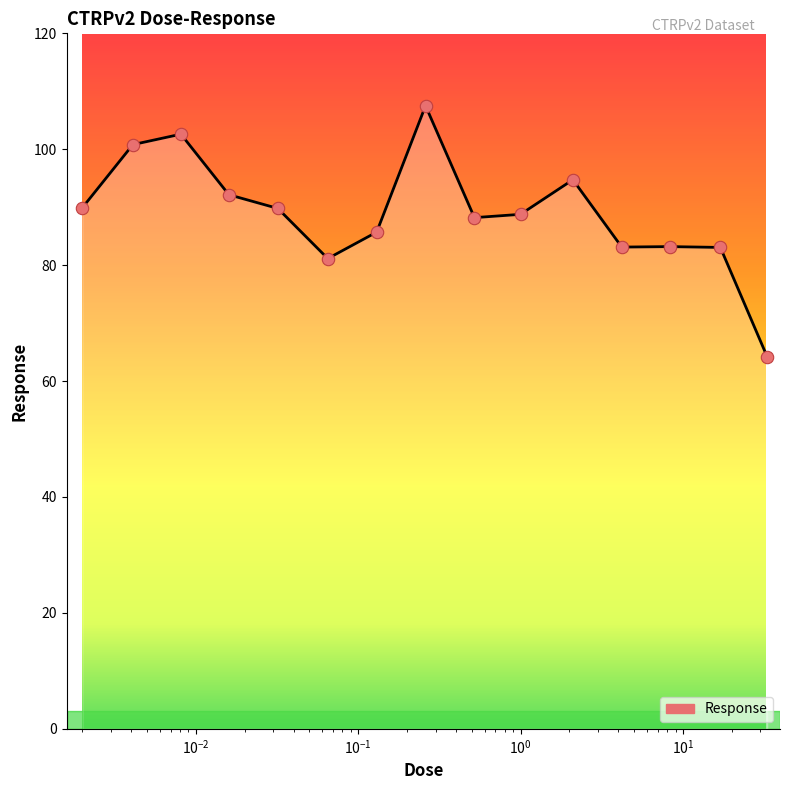

What is the difference between the maximum and minimum values?

43.3